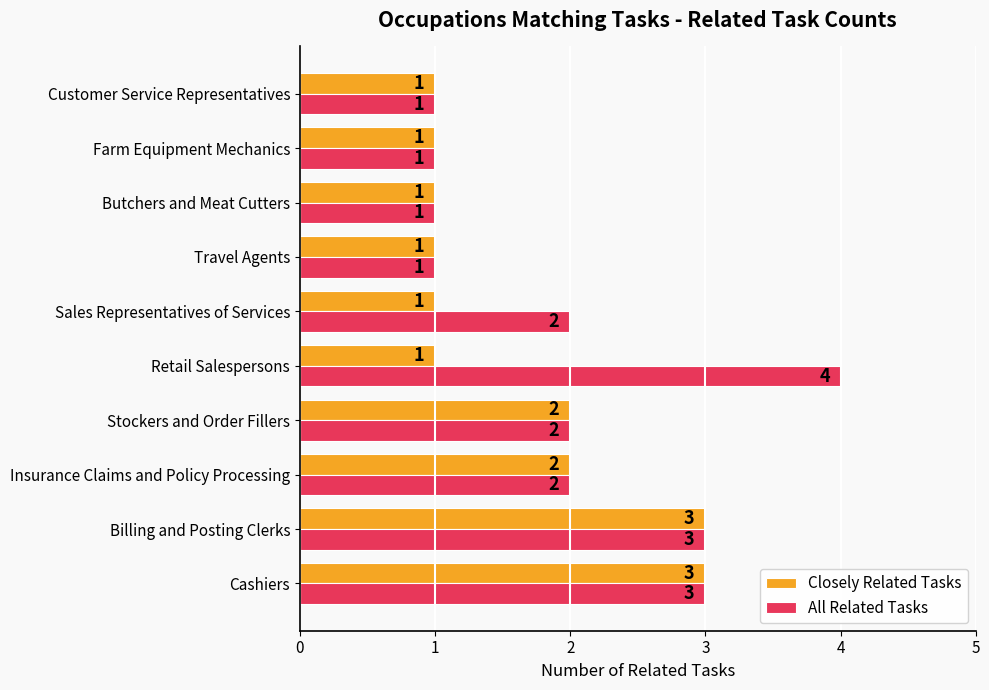

Which series has the widest spread of values?

All Related Tasks